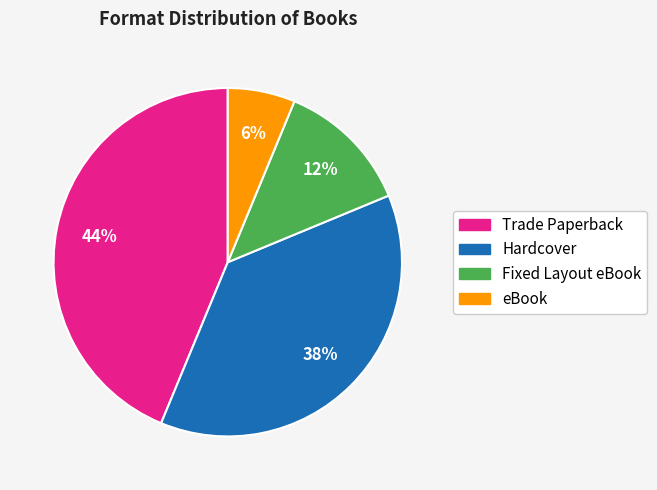

To the nearest percent, what is the average slice percentage?

25%